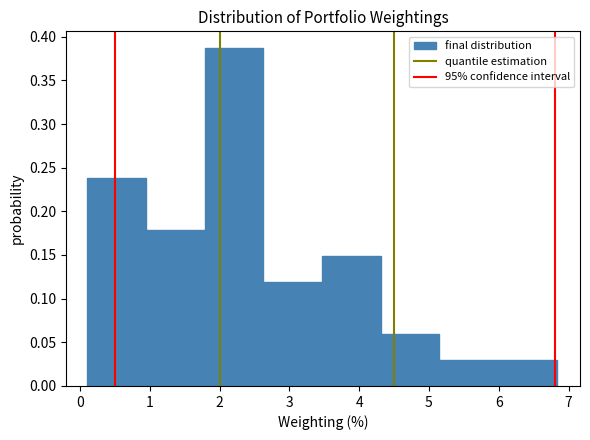

Reading left to right, transcribe this chart: for each bar, give the range it covers on the x-axis and its height. Neither the bar edges nor the heights are printed on the chart, so give them approximately, as read against the axes.

0.1 to 0.9: 0.240
0.9 to 1.8: 0.180
1.8 to 2.6: 0.385
2.6 to 3.5: 0.120
3.5 to 4.3: 0.150
4.3 to 5.1: 0.060
5.1 to 6.0: 0.030
6.0 to 6.8: 0.030